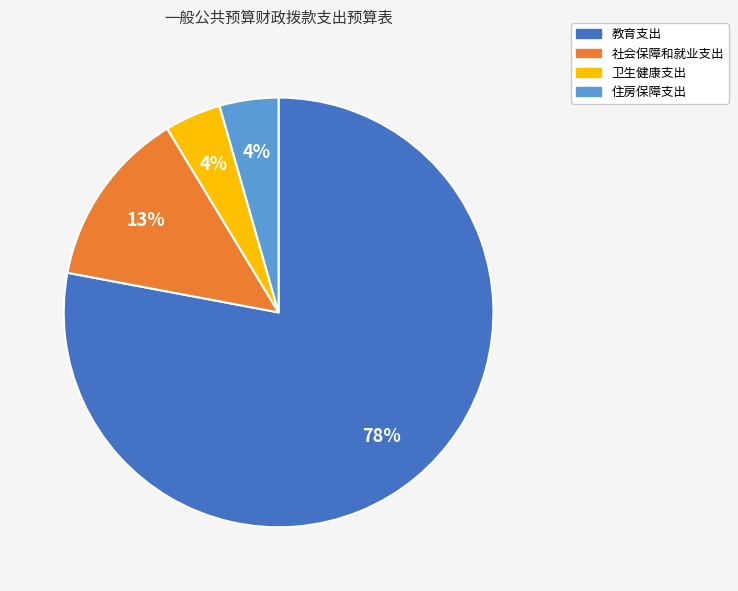

Count the number of slices in the pie.

4